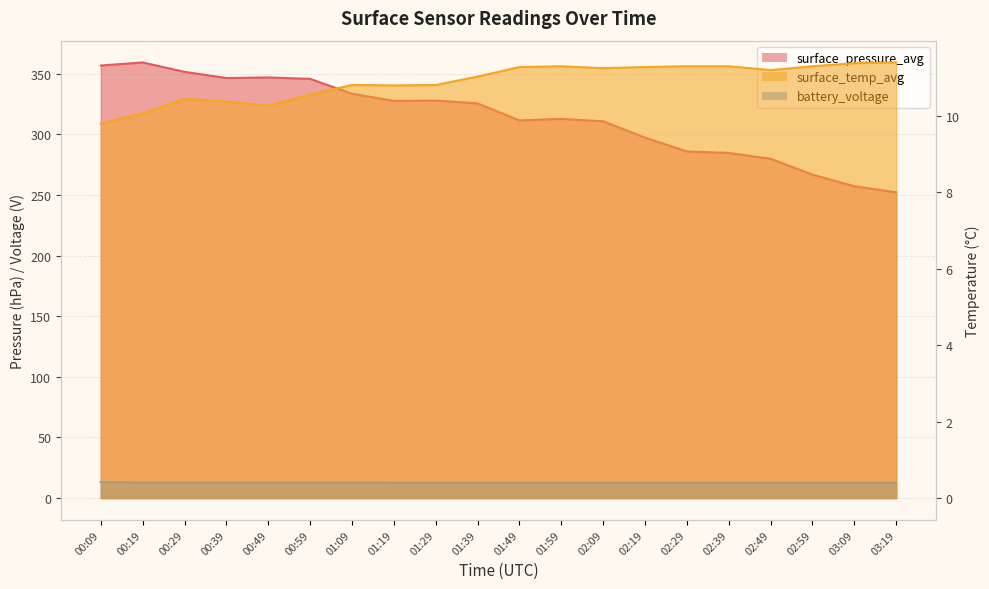

The battery_voltage series shows 12.7 at 01:39. True or false?

True